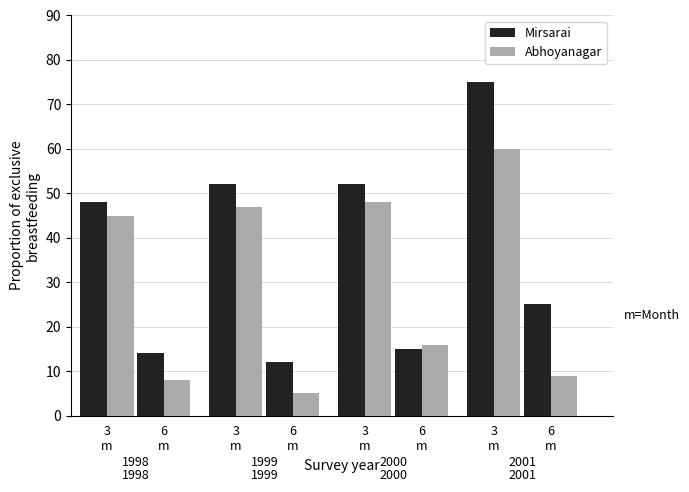

Does the chart contain any negative values?

No